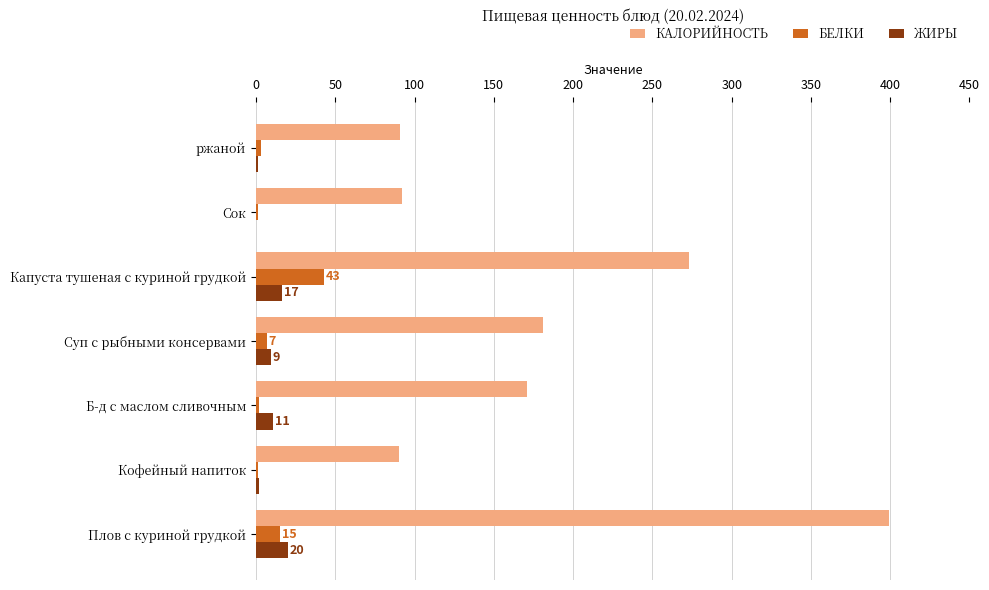

What is the total value across all series at Плов с куриной грудкой?

434.4